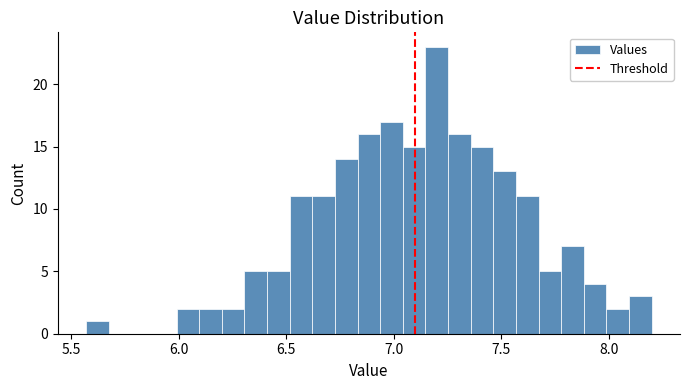

Read against the x-axis, roughly where is the centre of the tallest bar?

7.20